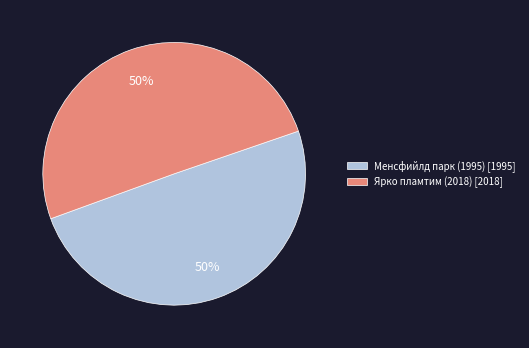

To the nearest percent, what is the average slice percentage?

50%